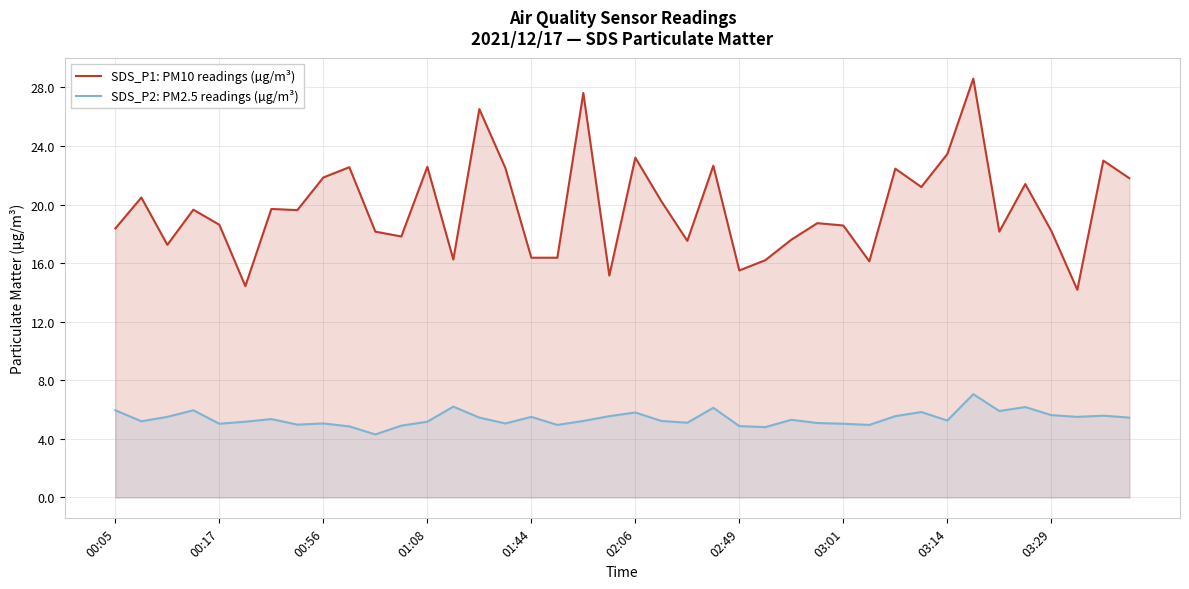

How many interior local valleys does the SDS_P2: PM2.5 readings (µg/m³) series have?

12